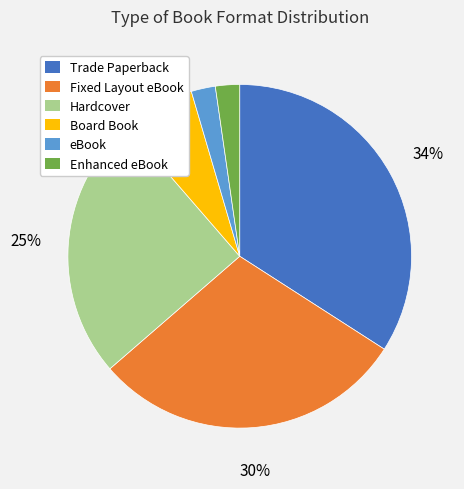

Does eBook account for over 50% of the chart?

No